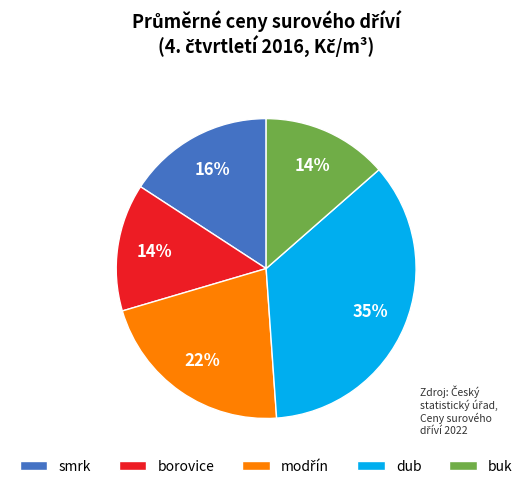

What percentage is the dub slice, to the nearest percent?

35%